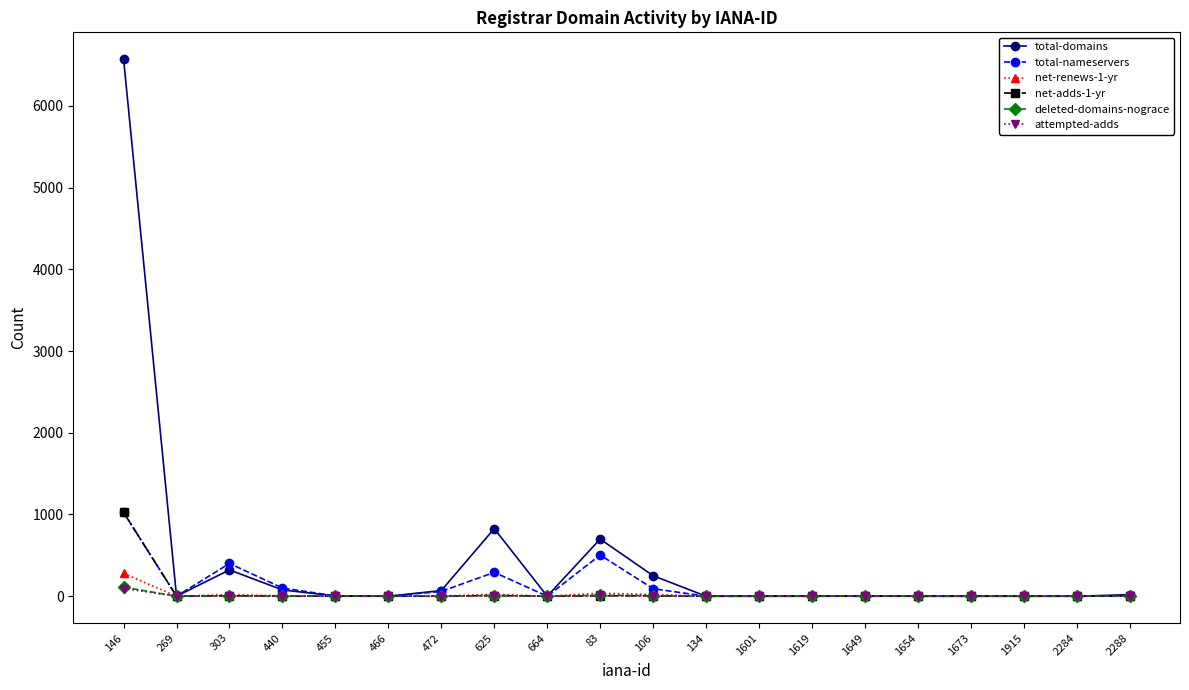

Which series has the largest range (max minus min)?

total-domains